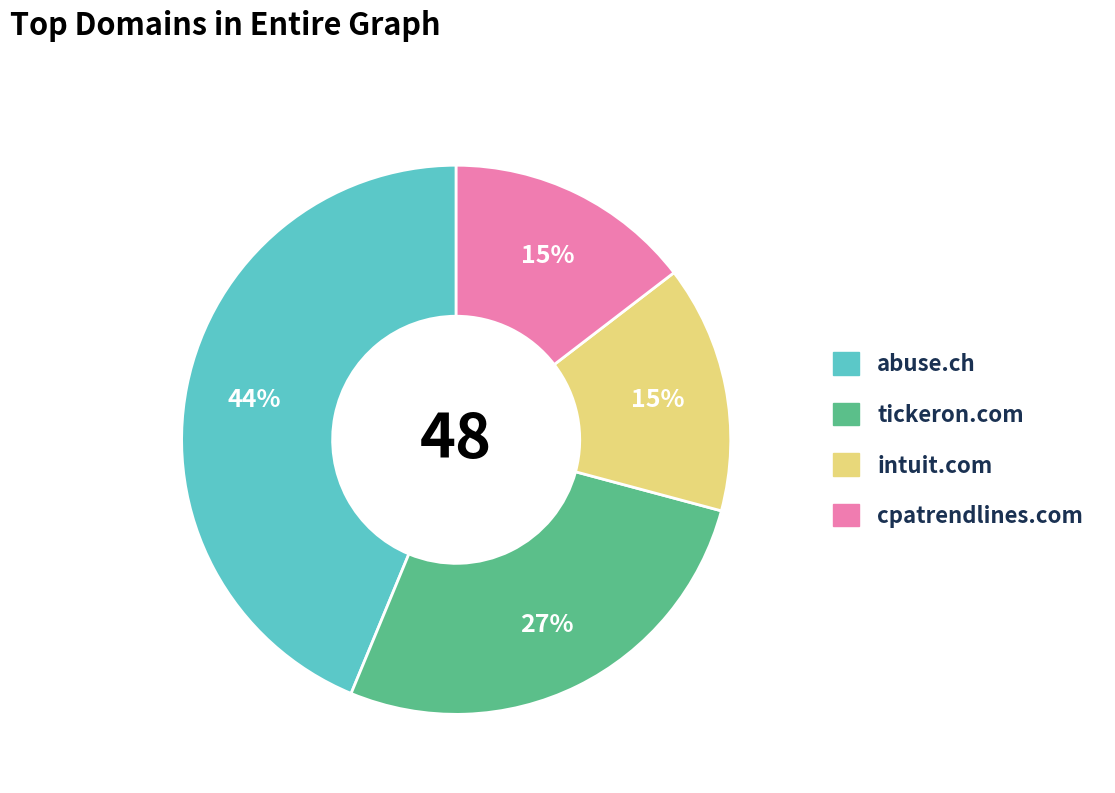

Is the sum of abuse.ch and cpatrendlines.com greater than half?

Yes